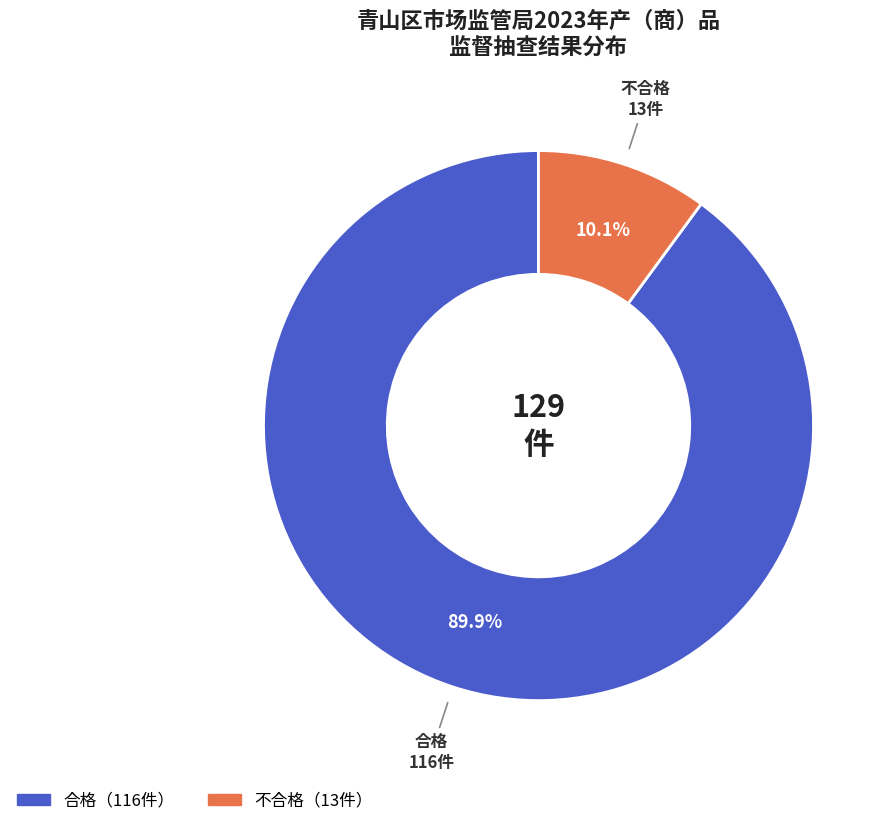

Is there any slice that represents more than half of the pie?

Yes